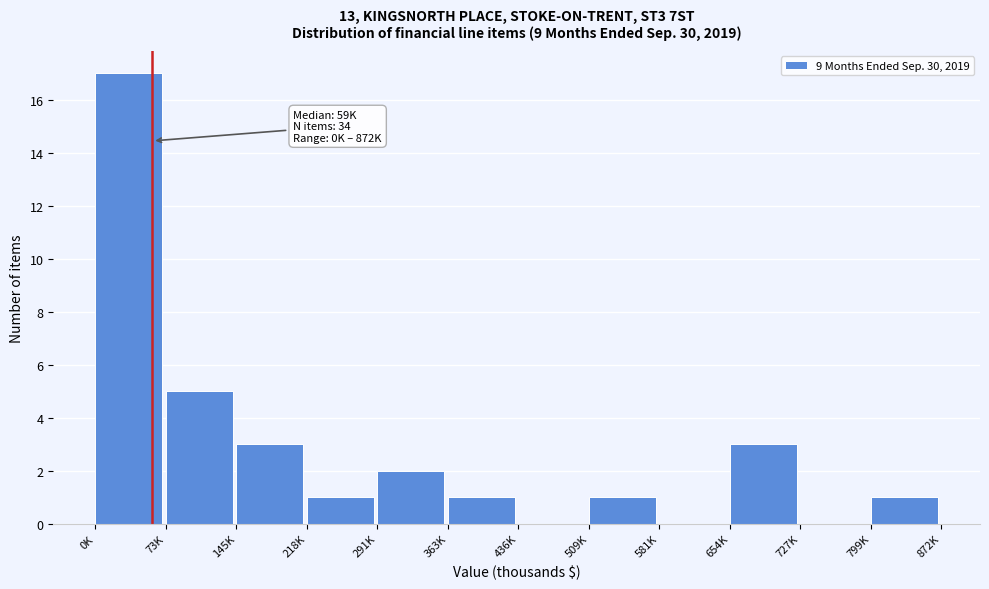

Reading right to left, what are all the values shown in this chart?

799K=1	727K=0	654K=3	581K=0	509K=1	436K=0	363K=1	291K=2	218K=1	145K=3	73K=5	0K=17